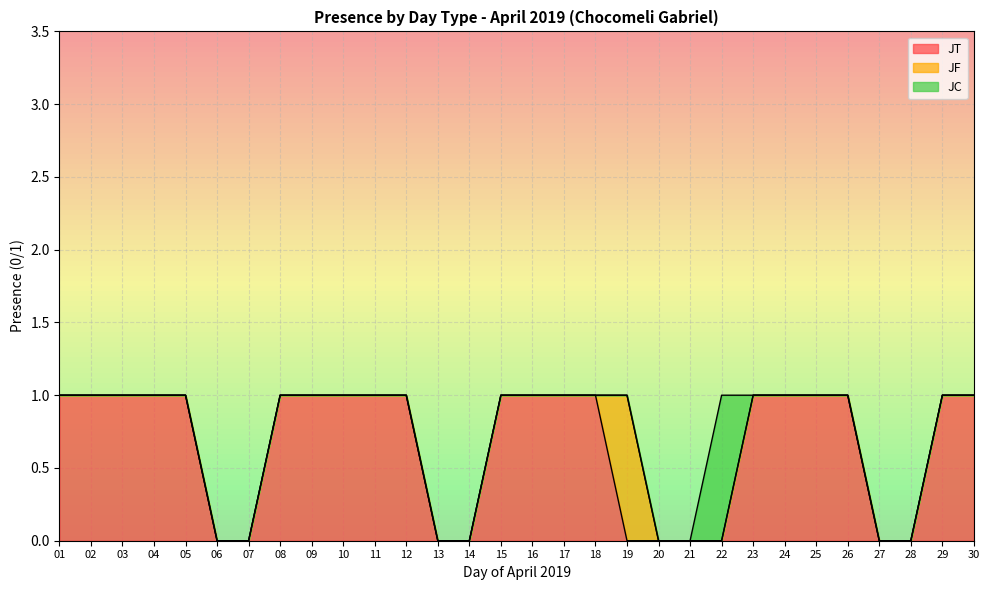

How many lines are shown in the chart?

3